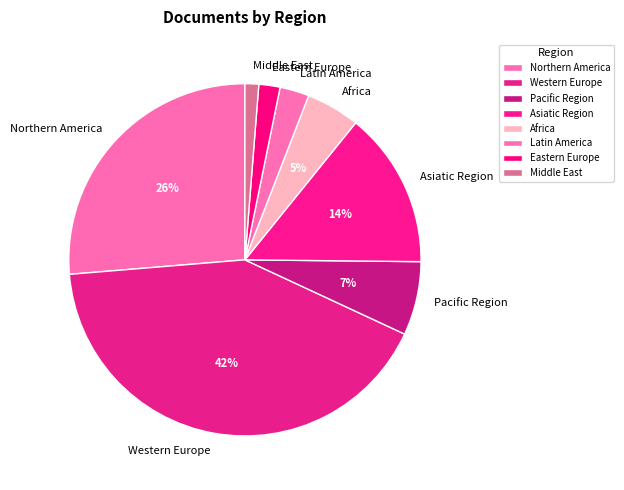

To the nearest percent, what percentage of the pie is Eastern Europe?

2%